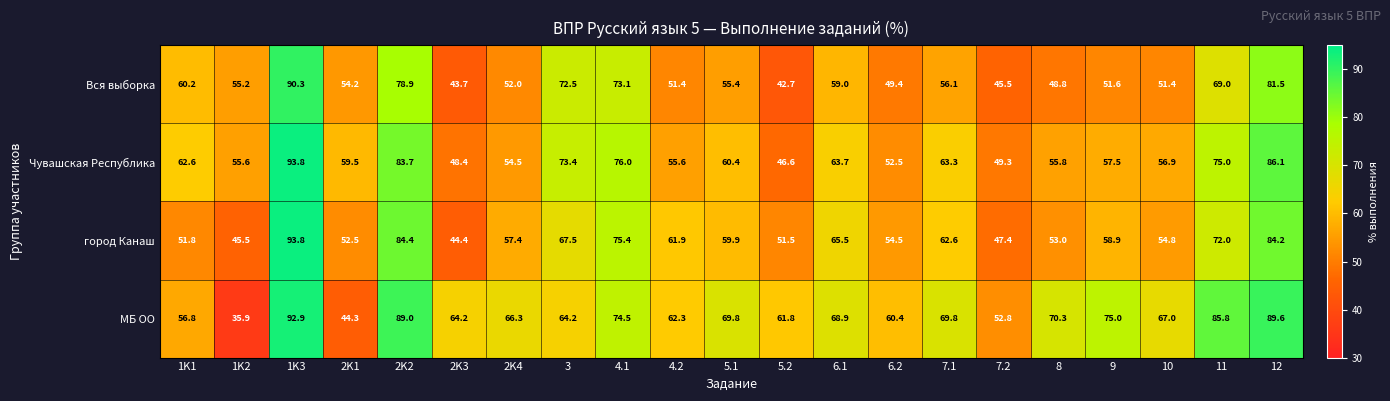

Rank the series by their average value, from lowest to highest.

Вся выборка, город Канаш, Чувашская Республика, МБ ОО